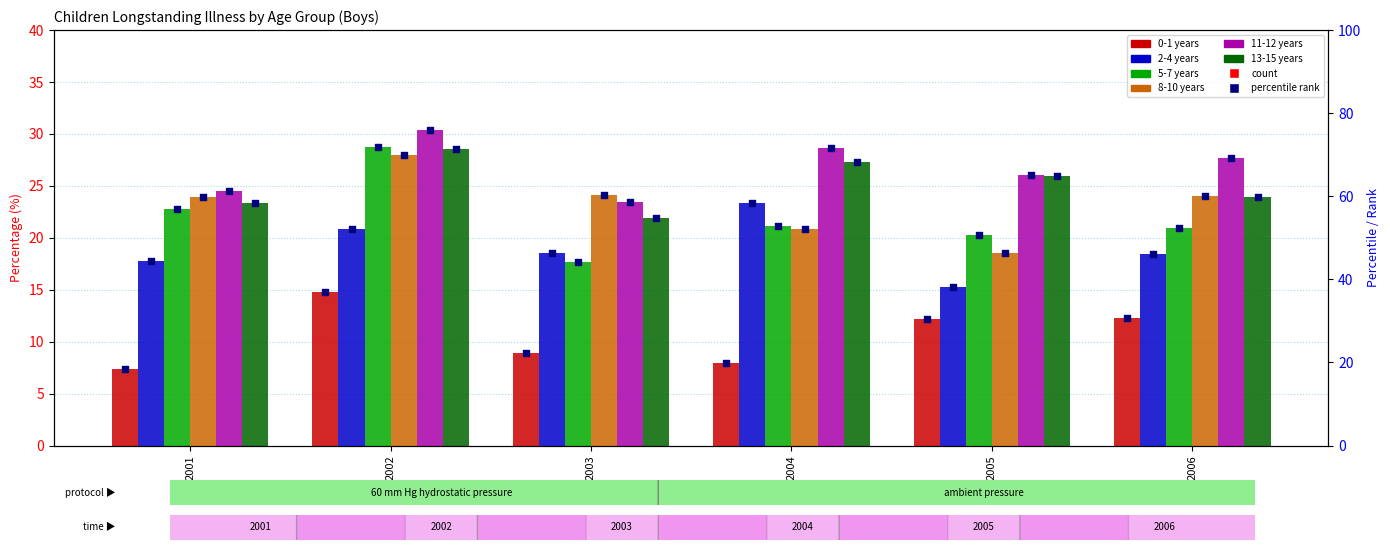

Which series has the largest total across all categories?

2-4 years